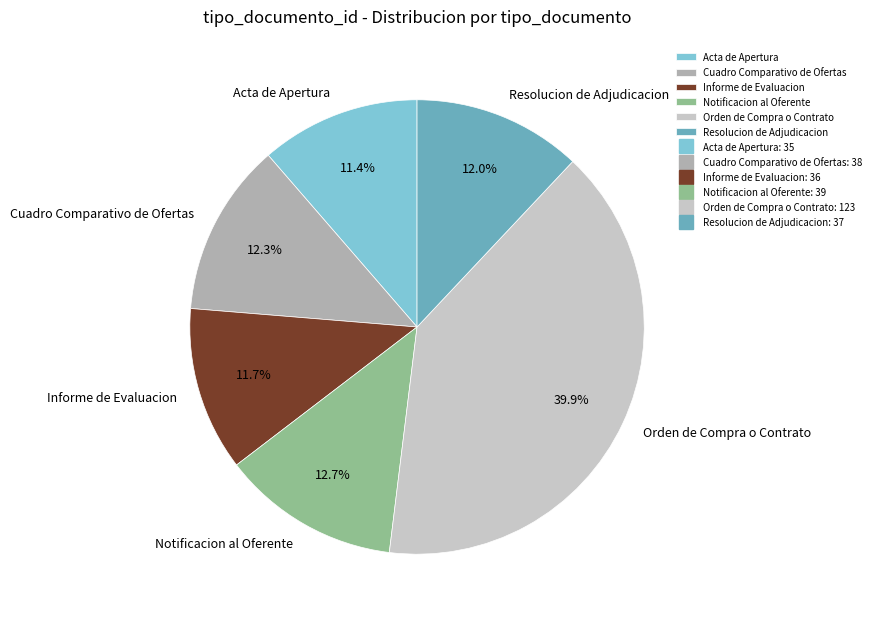

What is the largest slice in the pie chart?

Orden de Compra o Contrato